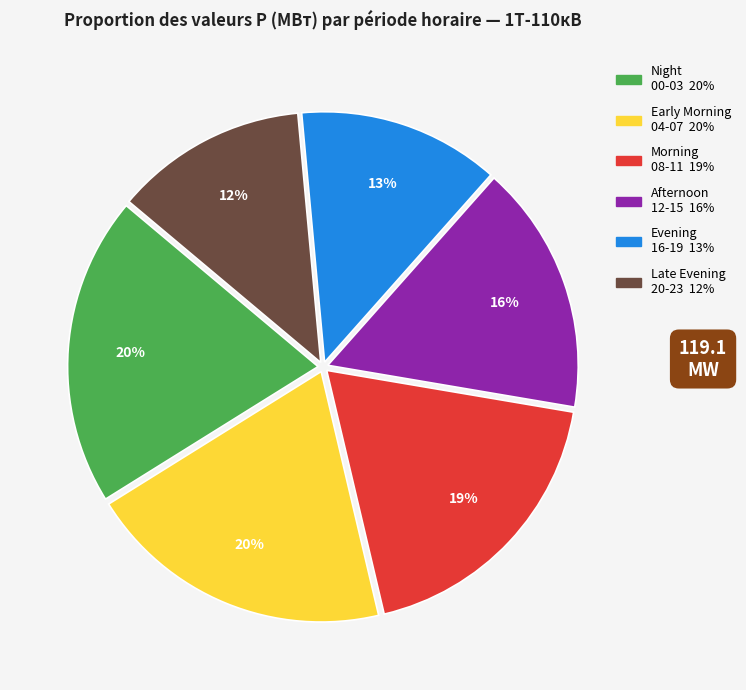

Is there a majority slice in this chart?

No